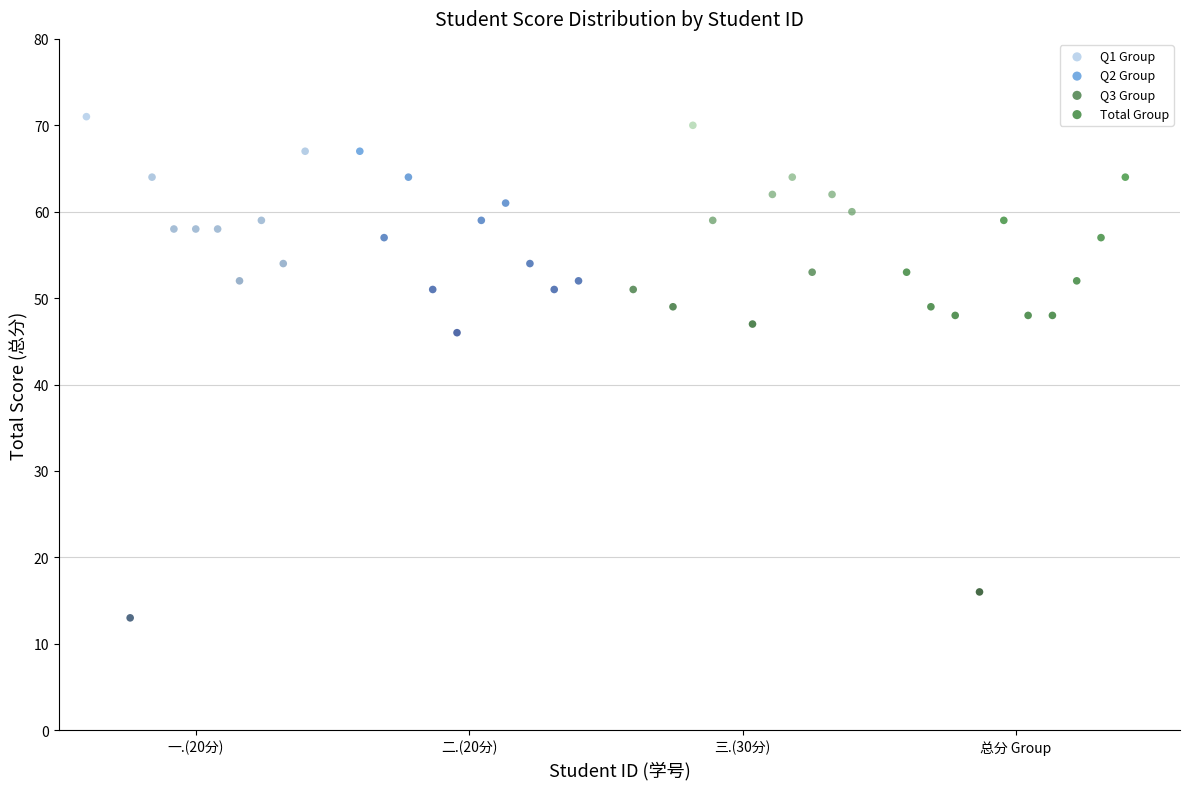

What are all the series names shown in the legend?

Q1 Group, Q2 Group, Q3 Group, Total Group